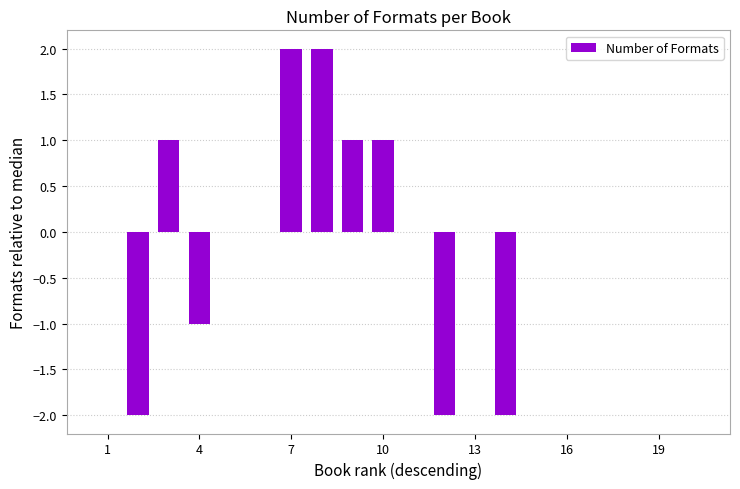

What is the greatest value displayed?

2